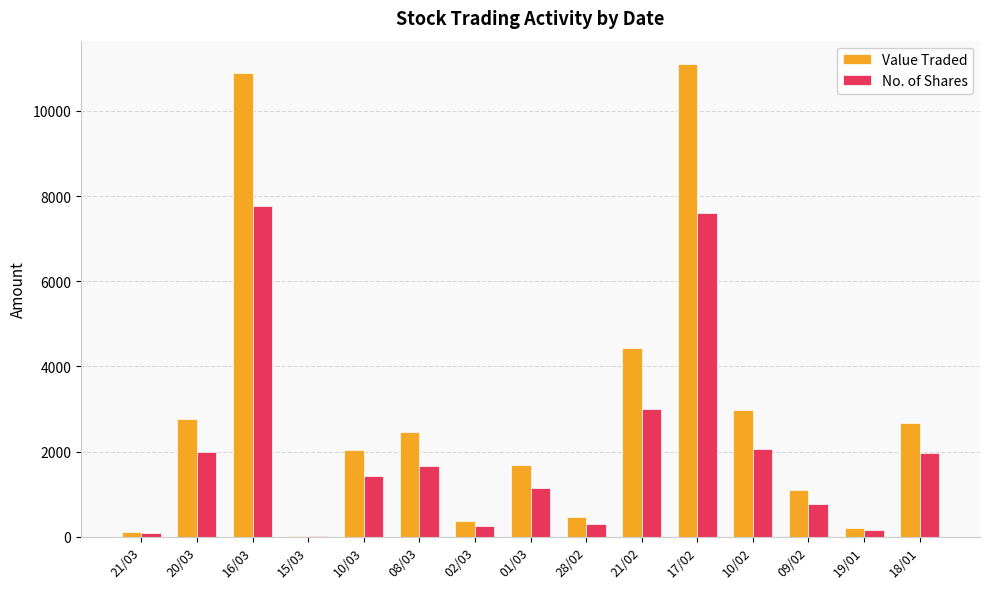

Between 16/03 and 28/02, which series saw the biggest shift?

Value Traded